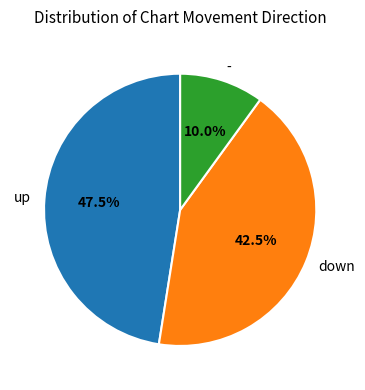

Rank the categories by value from lowest to highest.

-, down, up